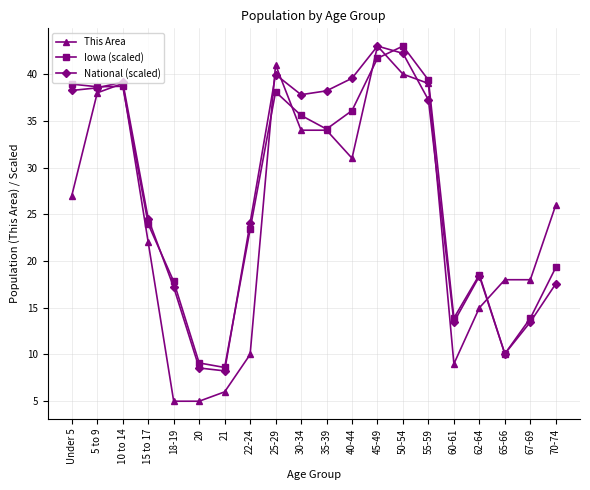

Which series has the largest range (max minus min)?

This Area